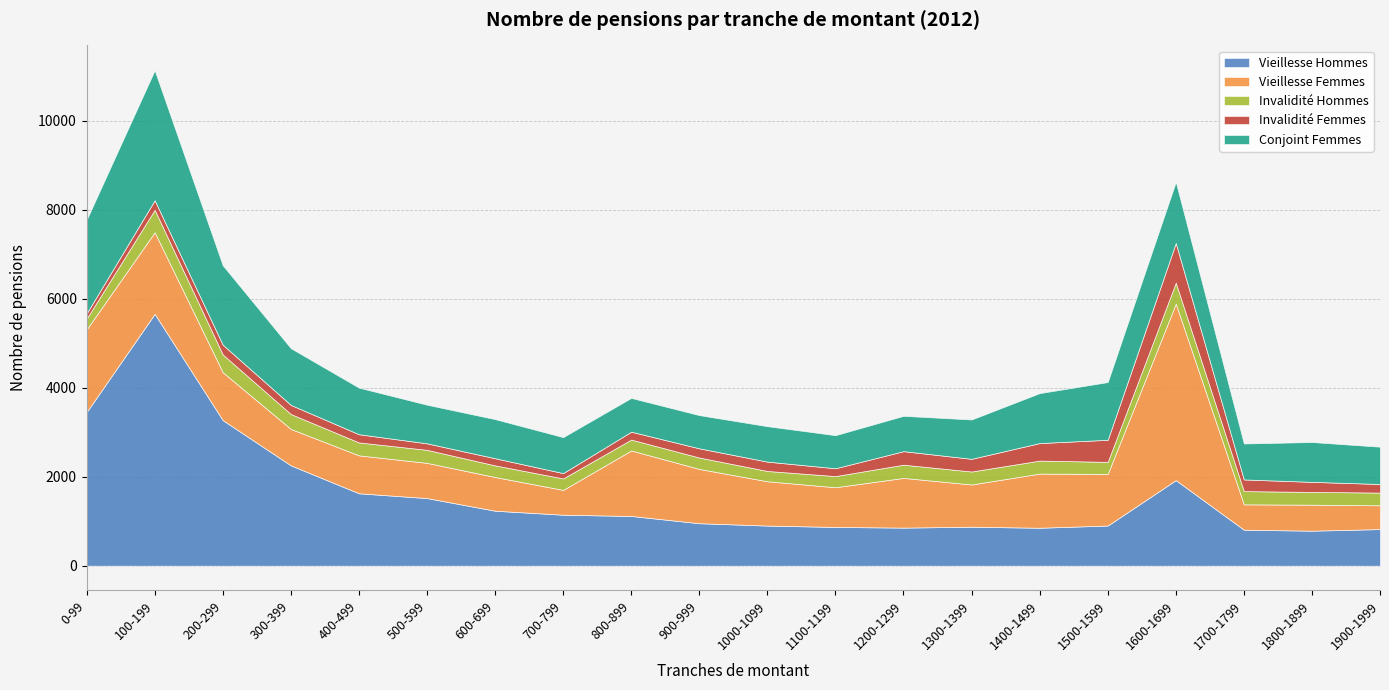

Rank the series at 500-599 from lowest to highest value.

Invalidité Femmes, Invalidité Hommes, Vieillesse Femmes, Conjoint Femmes, Vieillesse Hommes